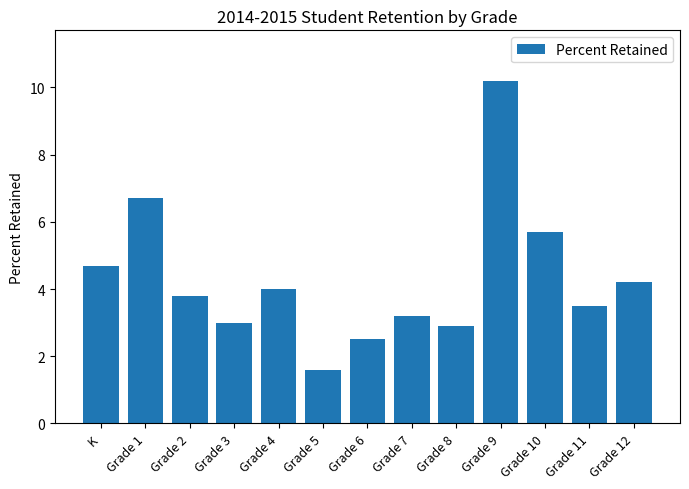

The value at Grade 5 is 2.7. True or false?

False